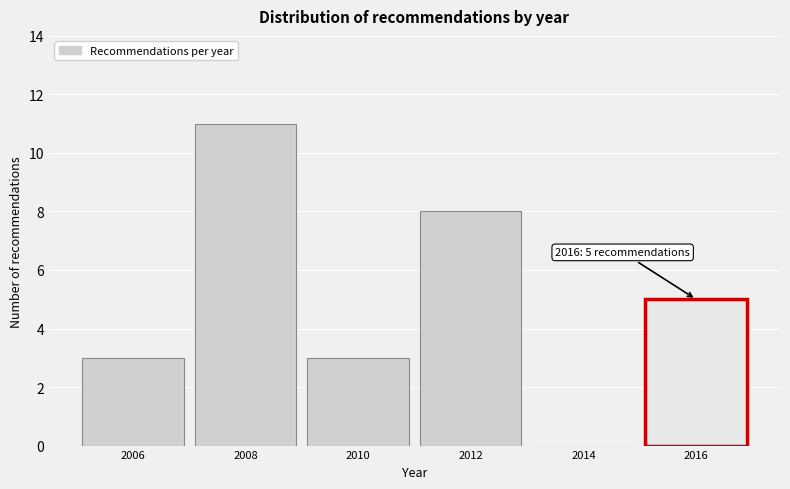

Reading left to right, what are all the values shown in this chart?

2006=3	2008=11	2010=3	2012=8	2014=0	2016=5